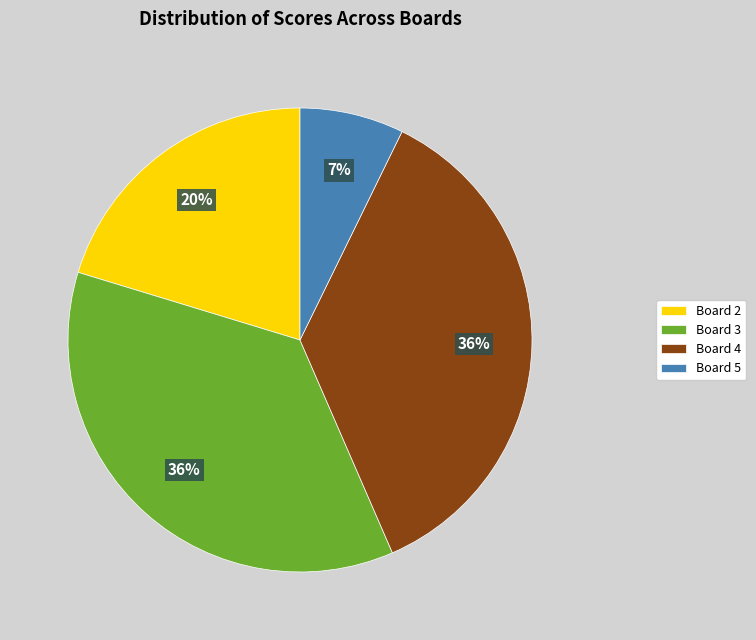

To the nearest percent, what is the combined percentage of Board 4 and Board 2?

57%